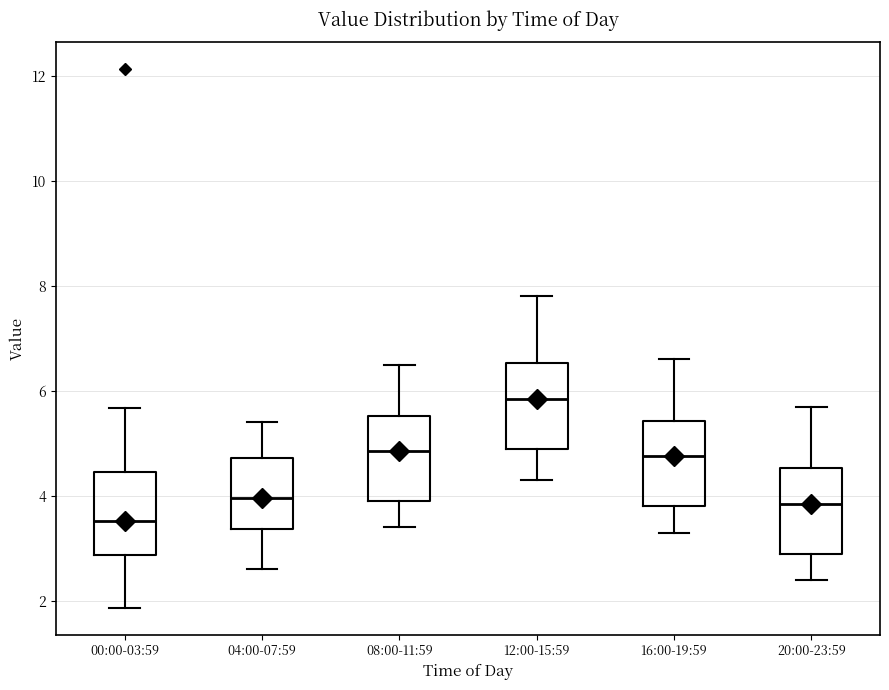

Reading left to right, transcribe this box plot: for each box, give where its median line is, the range the box spans, and where its two whiskers end, as read against the y-axis. The values are not printed on the chart, so give them approximately, as read against the axis.

00:00-03:59: median 3.6, box 2.8 to 4.4, whiskers 1.8 to 5.6
04:00-07:59: median 4.0, box 3.4 to 4.8, whiskers 2.6 to 5.4
08:00-11:59: median 4.8, box 4.0 to 5.6, whiskers 3.4 to 6.6
12:00-15:59: median 5.8, box 5.0 to 6.6, whiskers 4.4 to 7.8
16:00-19:59: median 4.8, box 3.8 to 5.4, whiskers 3.4 to 6.6
20:00-23:59: median 3.8, box 3.0 to 4.6, whiskers 2.4 to 5.8